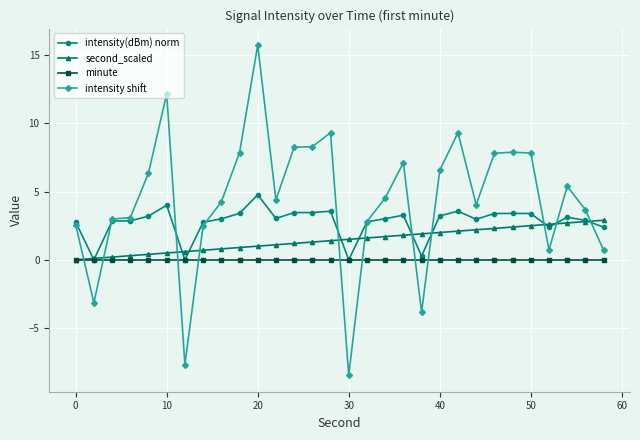

Which series ends up on top after the final intersection of intensity shift and intensity(dBm) norm?

intensity(dBm) norm